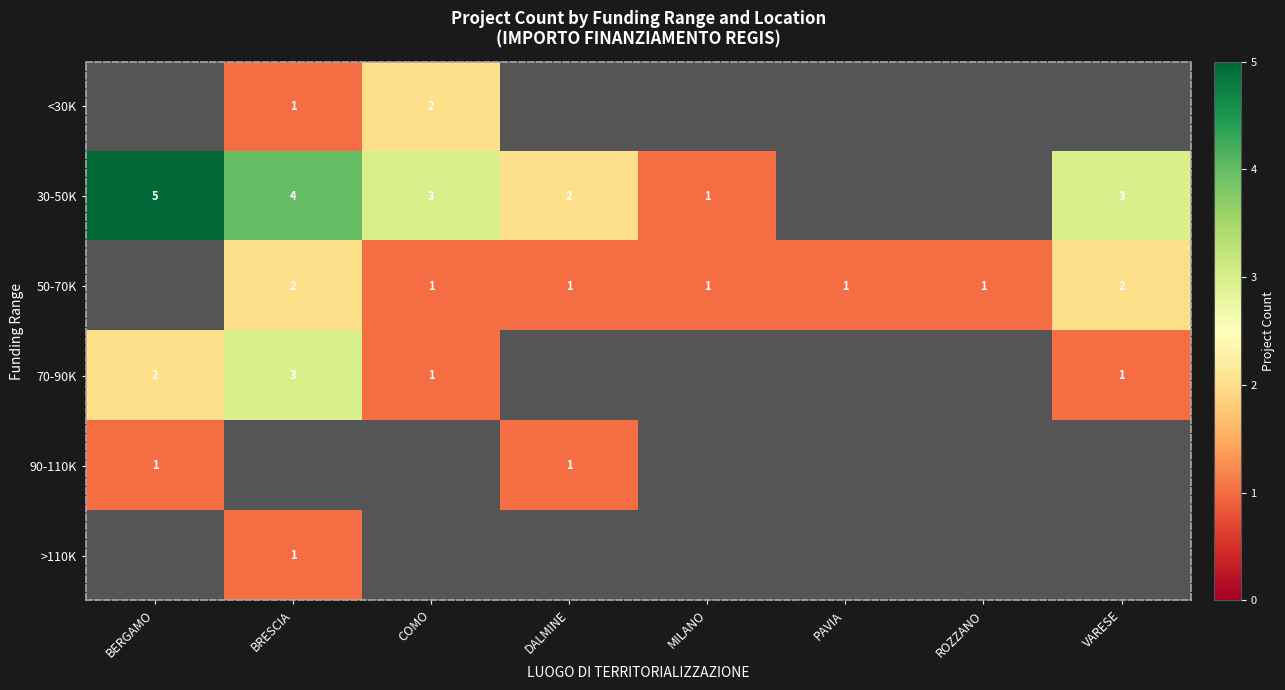

The value of 50-70K at ROZZANO is 1. True or false?

True